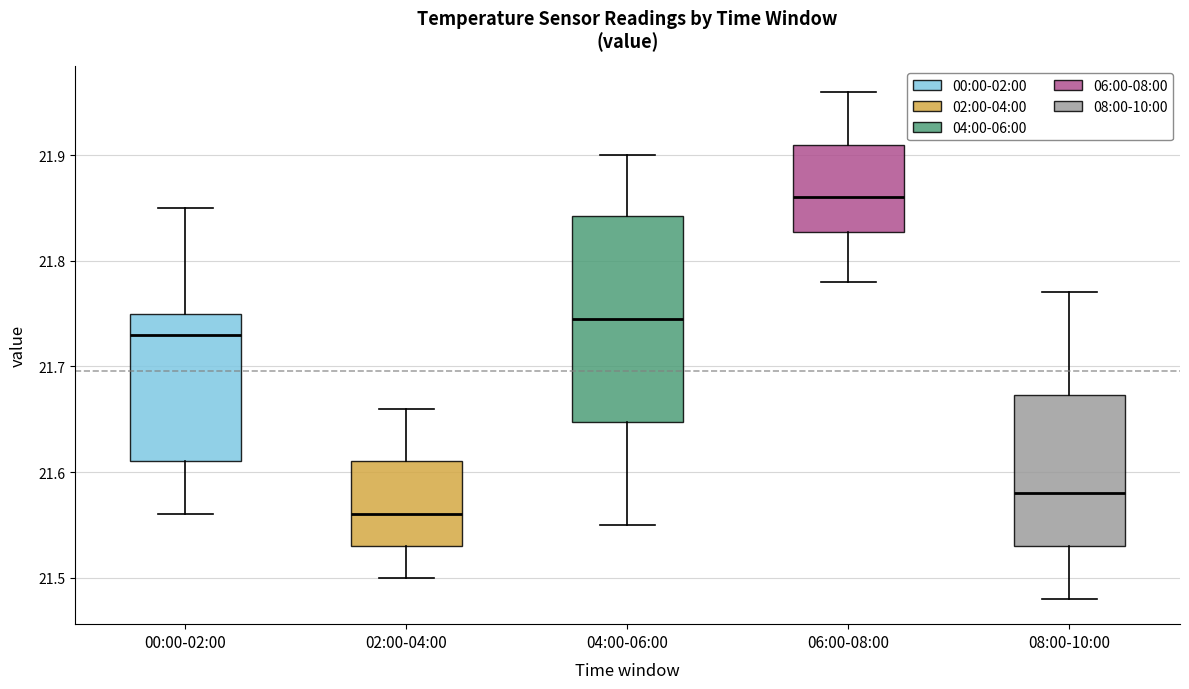

Reading left to right, read every box against the y-axis: the position of its median line, the range the box covers, and the ends of its whiskers. The values are not printed on the chart, so give them approximately, as read against the axis.

00:00-02:00: median 21.73, box 21.61 to 21.75, whiskers 21.56 to 21.85
02:00-04:00: median 21.56, box 21.53 to 21.61, whiskers 21.50 to 21.66
04:00-06:00: median 21.75, box 21.65 to 21.84, whiskers 21.55 to 21.90
06:00-08:00: median 21.86, box 21.83 to 21.91, whiskers 21.78 to 21.96
08:00-10:00: median 21.58, box 21.53 to 21.67, whiskers 21.48 to 21.77